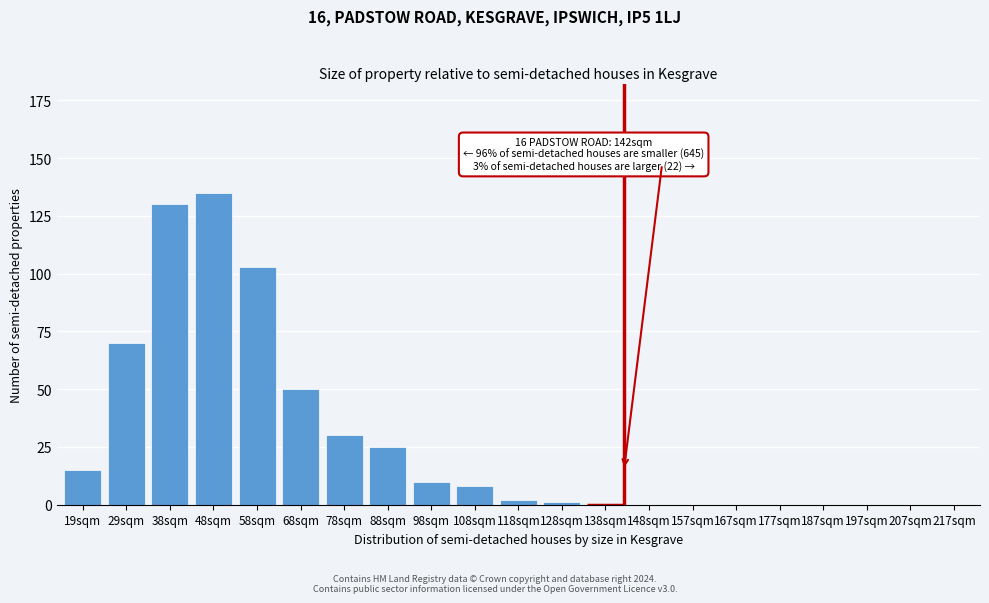

Reading left to right, what are all the values shown in this chart?

19sqm=15	29sqm=70	38sqm=130	48sqm=135	58sqm=103	68sqm=50	78sqm=30	88sqm=25	98sqm=10	108sqm=8	118sqm=2	128sqm=1	138sqm=0	148sqm=0	157sqm=0	167sqm=0	177sqm=0	187sqm=0	197sqm=0	207sqm=0	217sqm=0